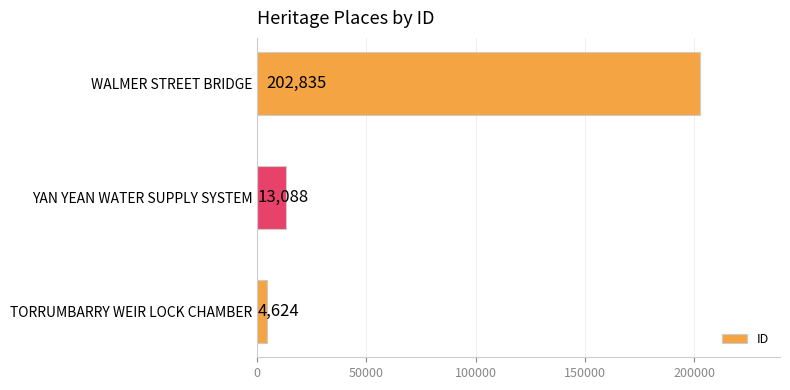

How many bars are there in total?

3